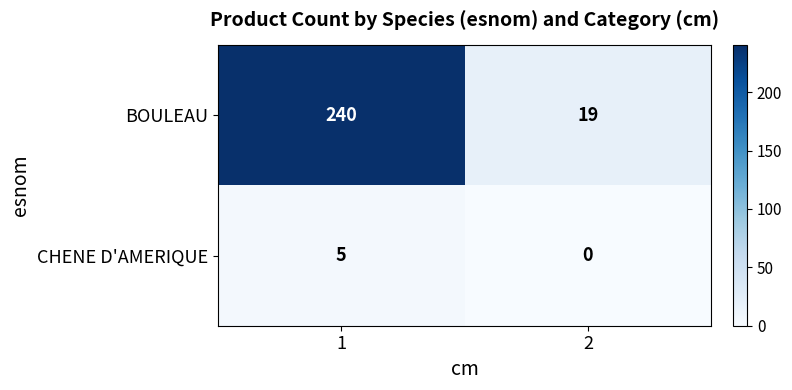

Count the number of data series in this chart.

2